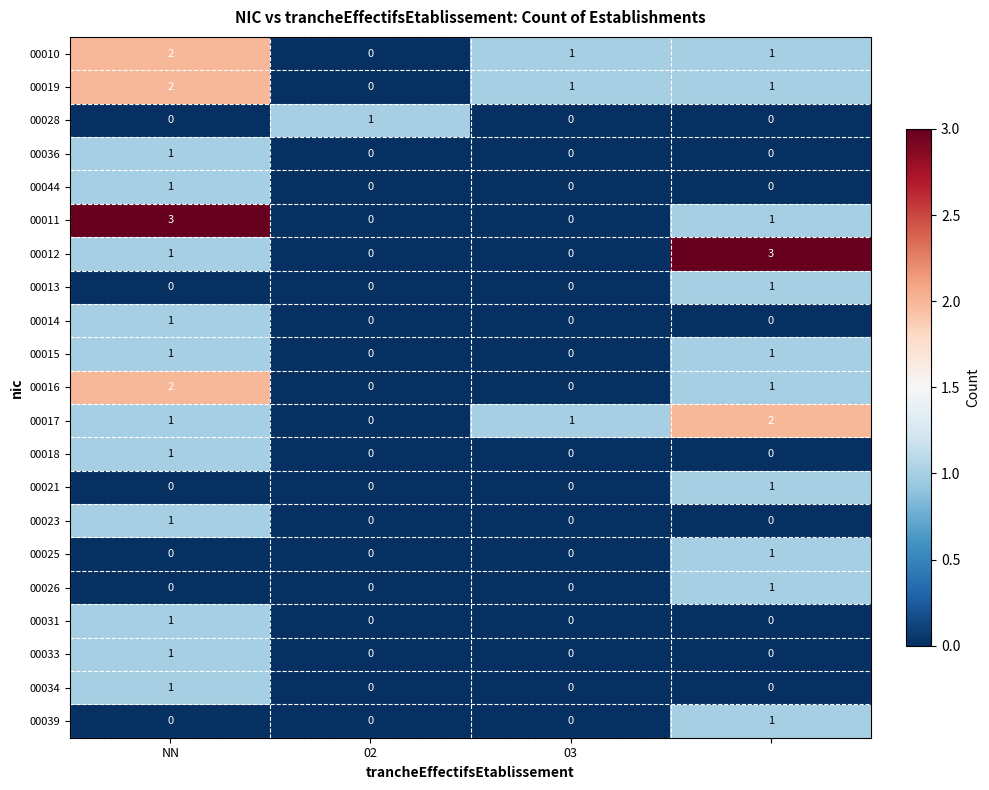

Count the number of data series in this chart.

21